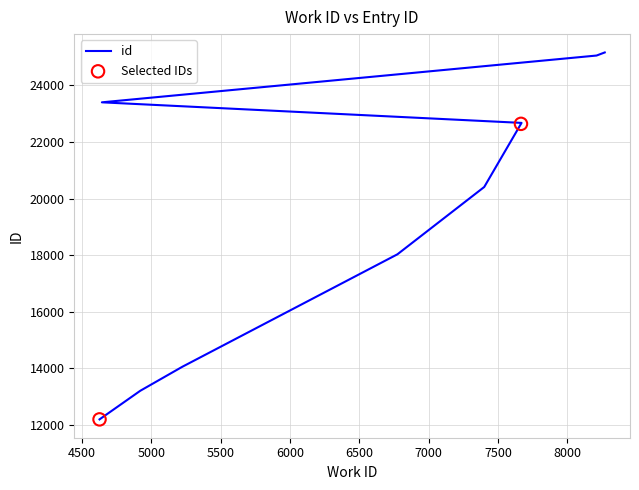

What is the ratio of the value at 5223 to the value at 7665?

0.6